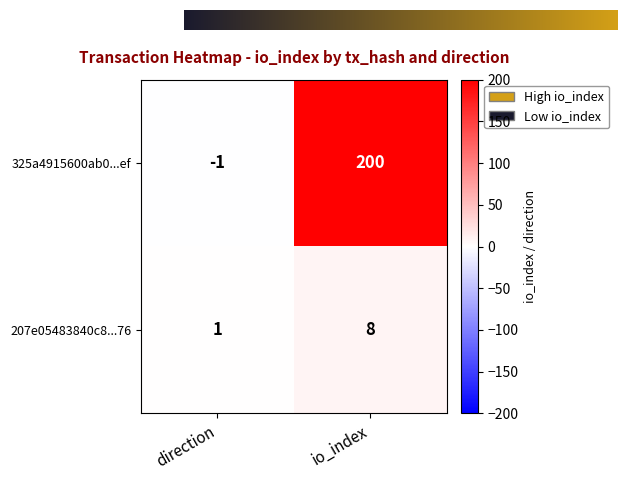

What is the approximate value of 325a4915600ab0...ef at io_index?

200